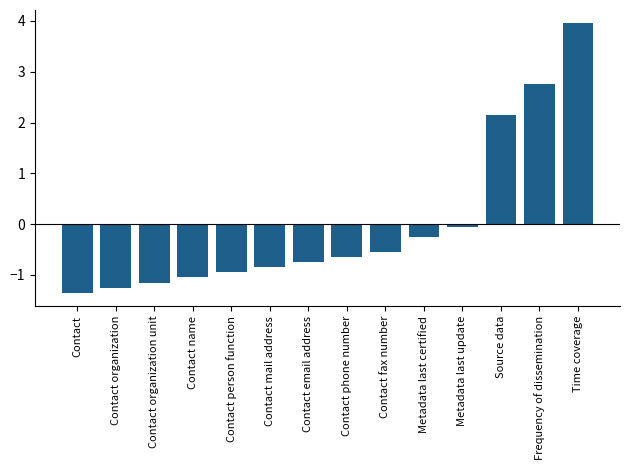

List the labels in order of value, largest first.

Time coverage, Frequency of dissemination, Source data, Metadata last update, Metadata last certified, Contact fax number, Contact phone number, Contact email address, Contact mail address, Contact person function, Contact name, Contact organization unit, Contact organization, Contact